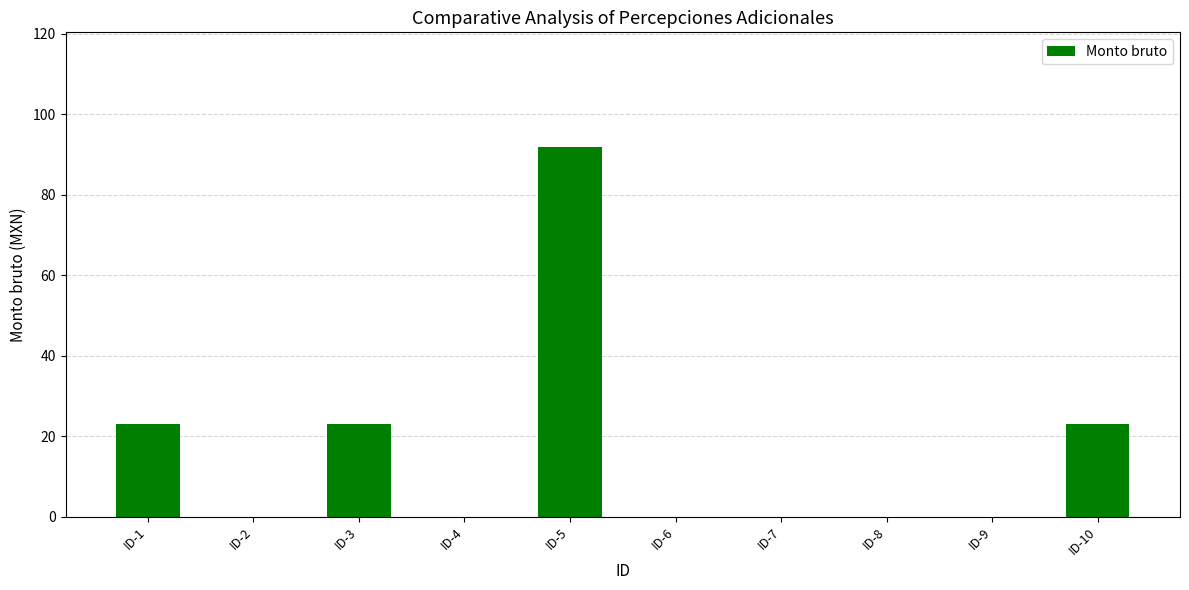

Are the bars horizontal?

No